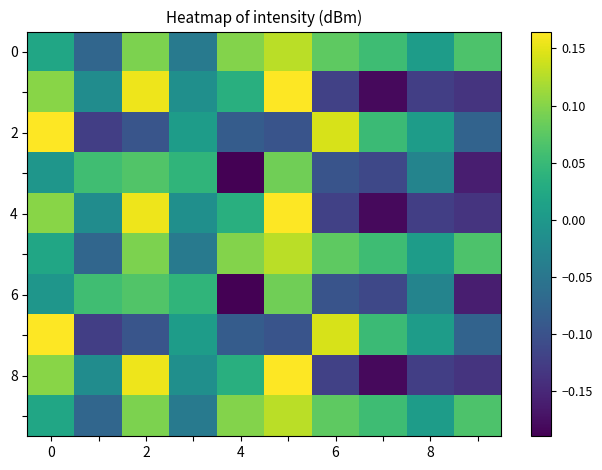

At how many categories does at least one series exceed 0?

10